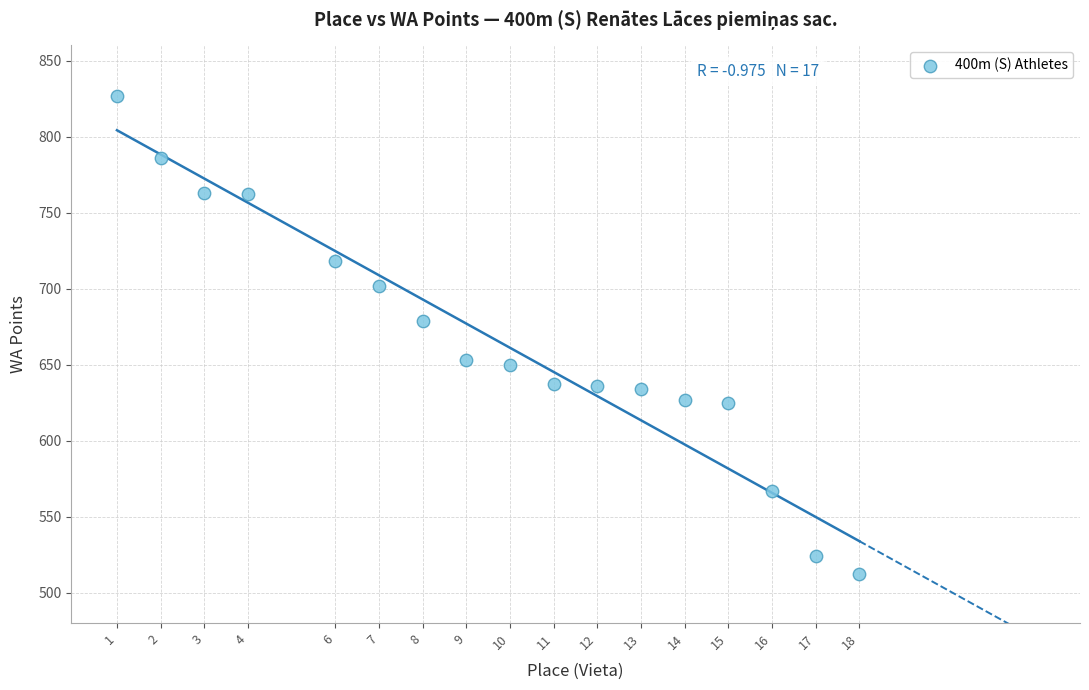

What Y value in the scatter plot is closest to 669?

679